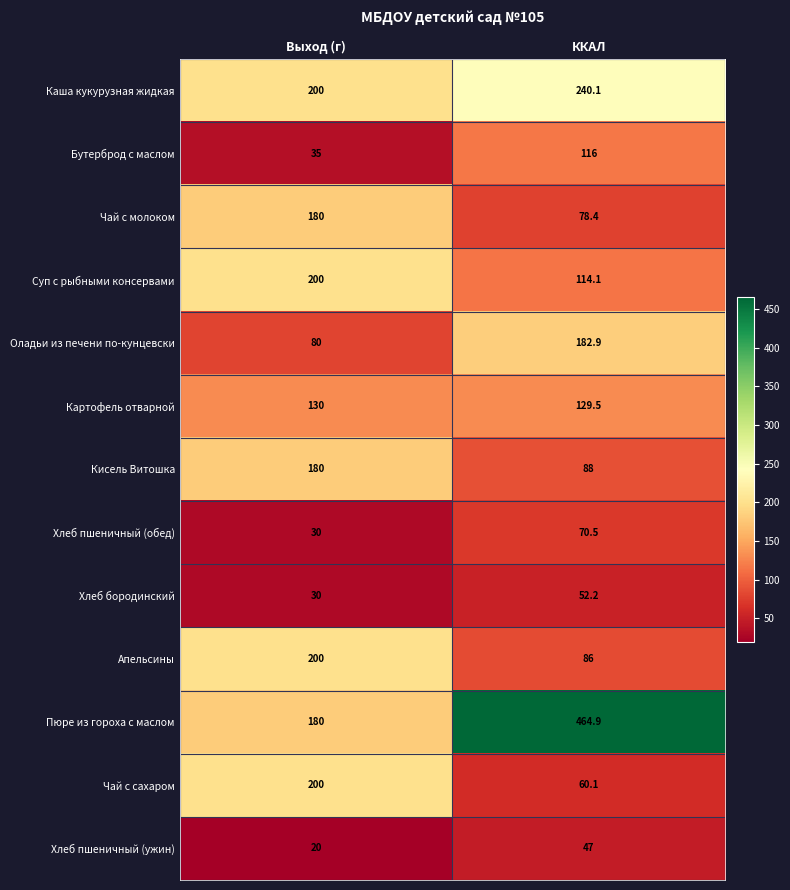

At how many categories does at least one series exceed 270?

1